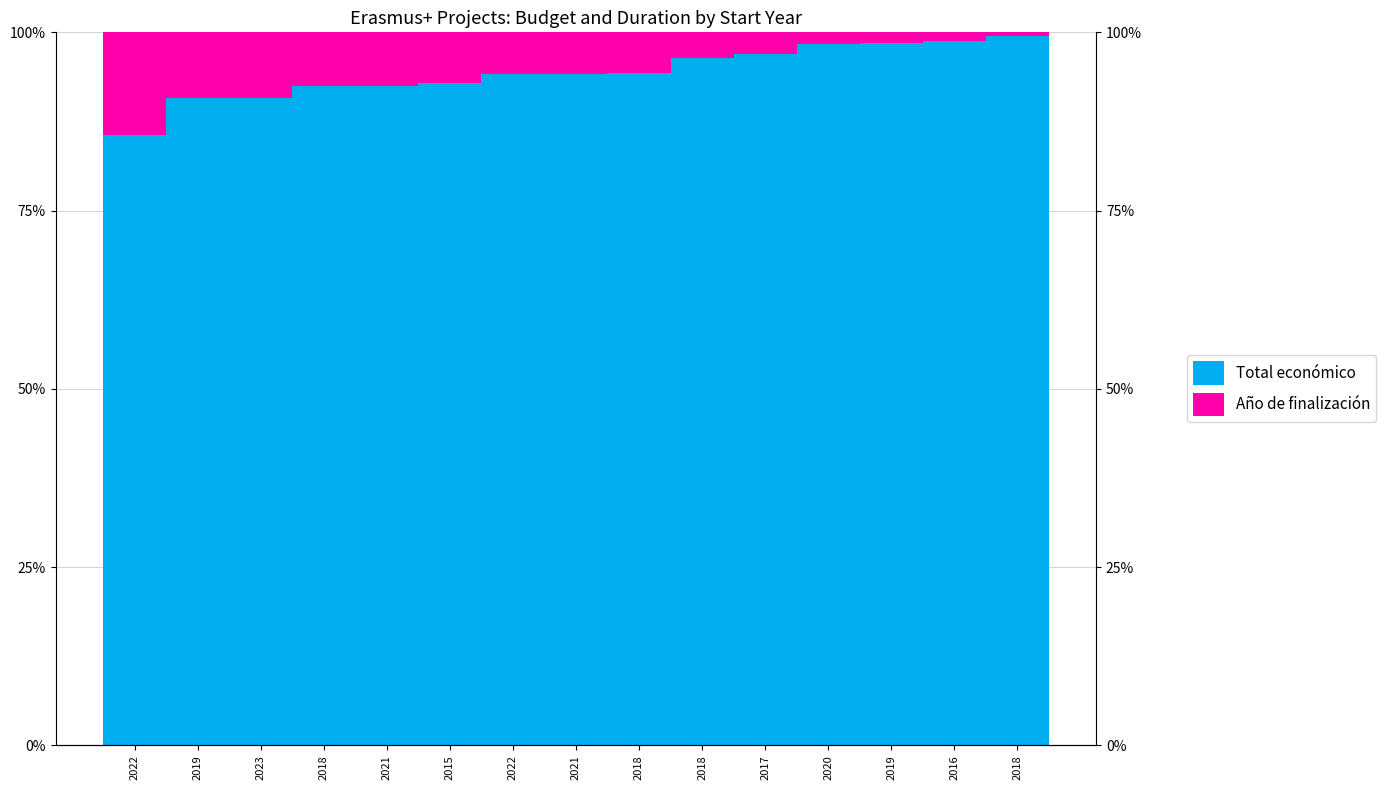

Is it true that Total económico equals 28.8 at 2018?

False